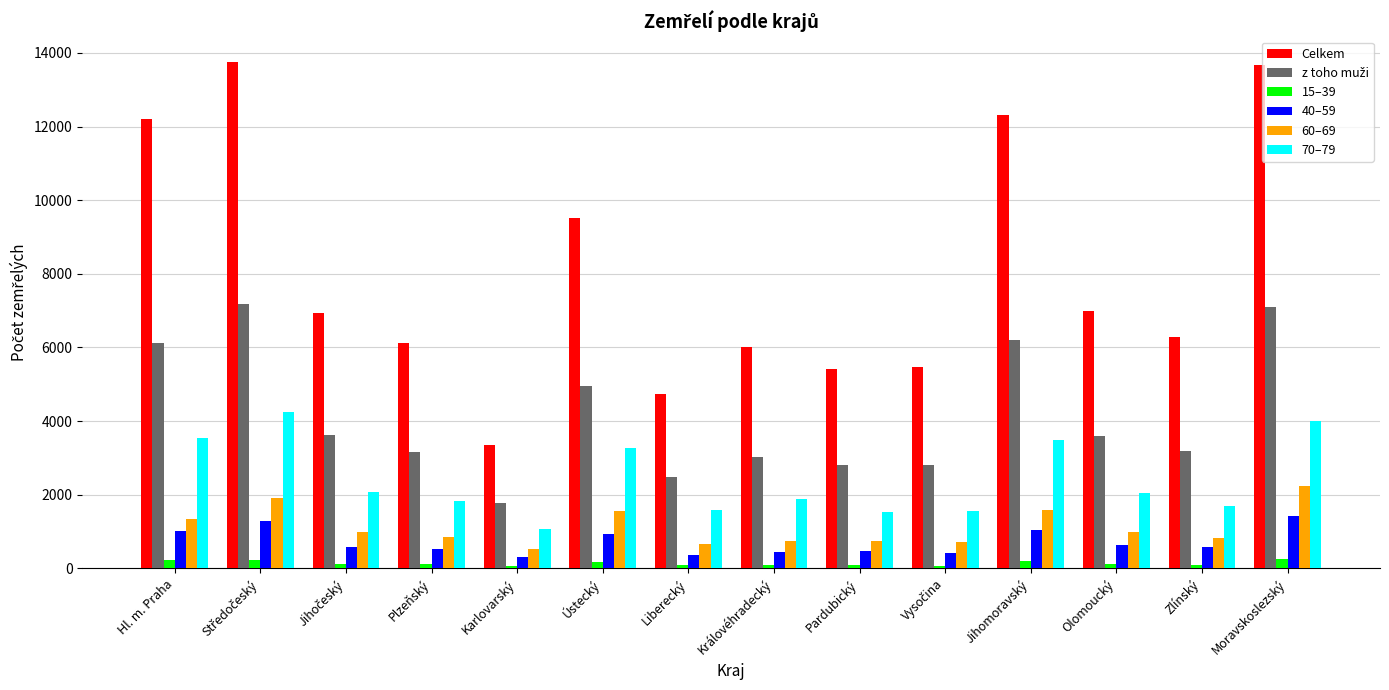

At how many categories does at least one series exceed 7727?

5